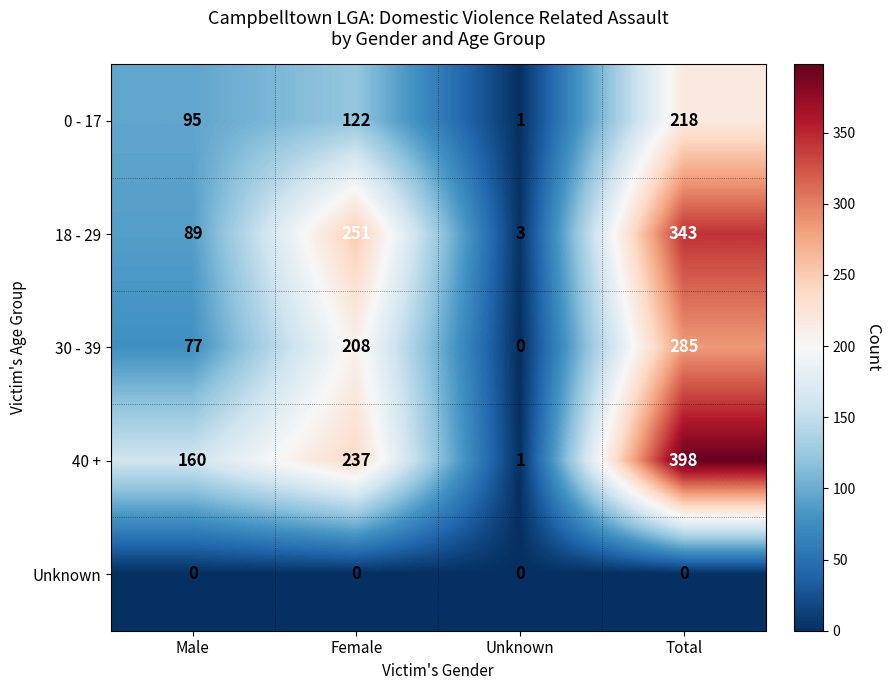

How many 0 - 17 values are between 95 and 218?

3